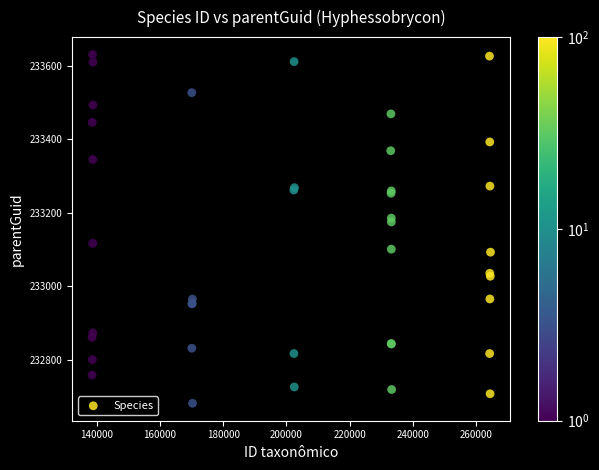

What Y value in the scatter plot is closest to 233156?

233175.2